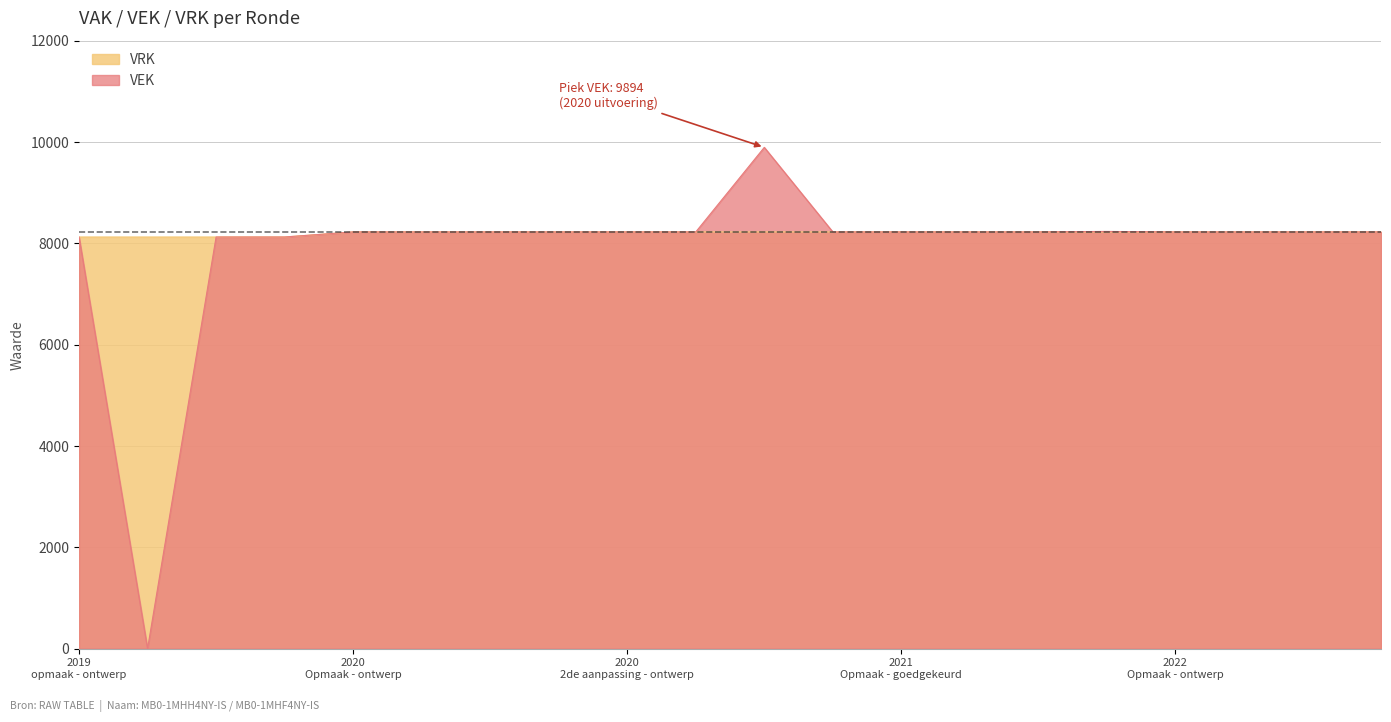

Where is the first local maximum for VEK?

2020 uitvoering